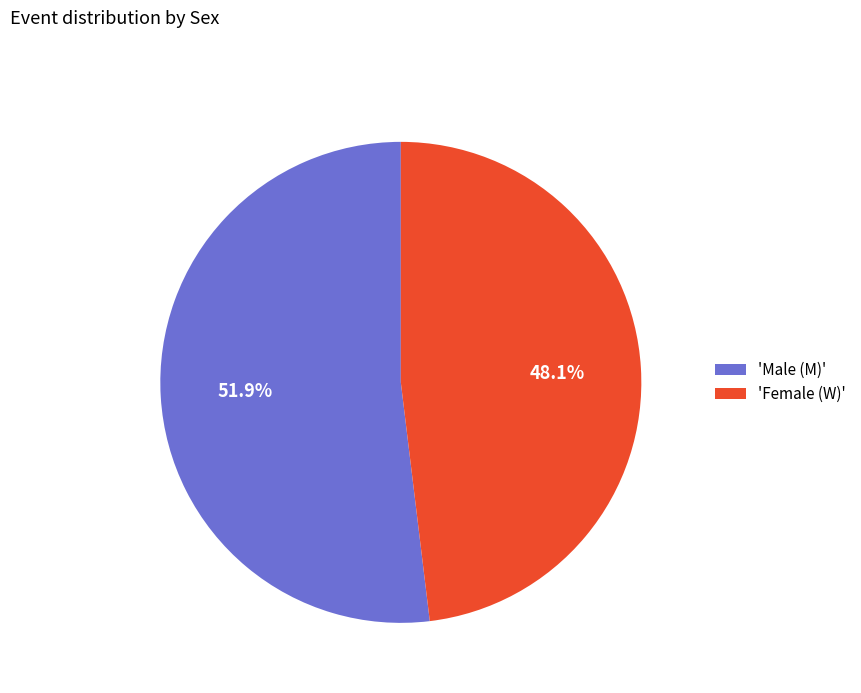

What is the smallest slice in the pie chart?

'Female (W)'